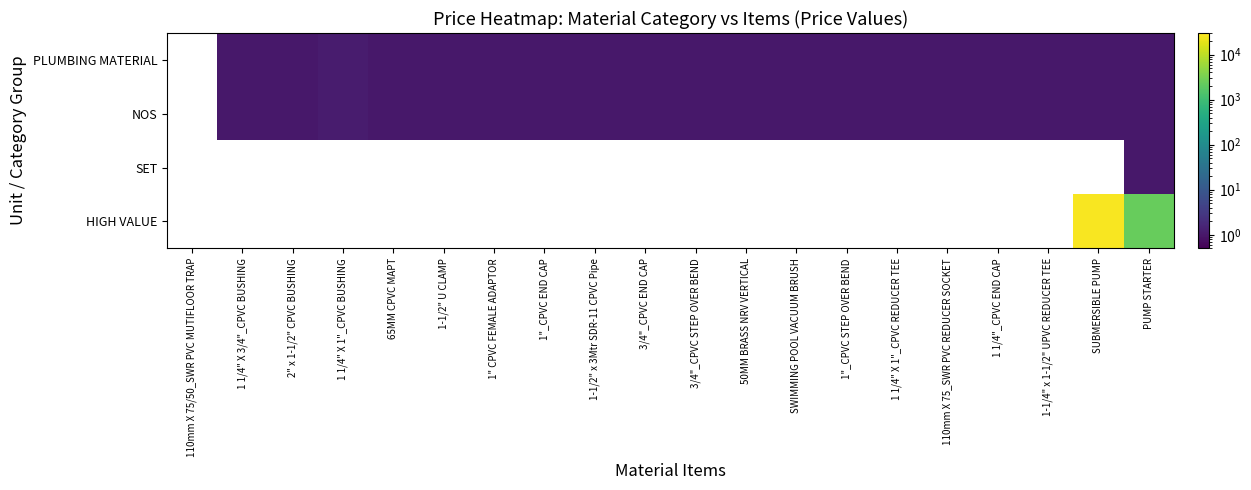

Read the NOS value at 1" CPVC FEMALE ADAPTOR.

1.0